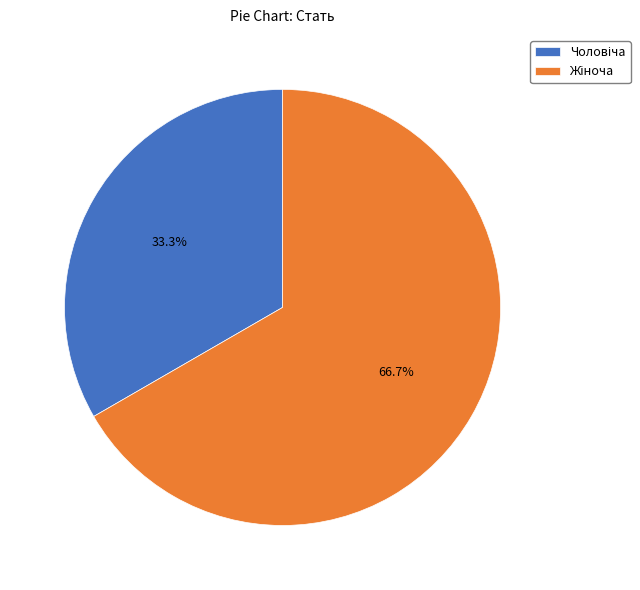

Is there any slice that represents more than half of the pie?

Yes